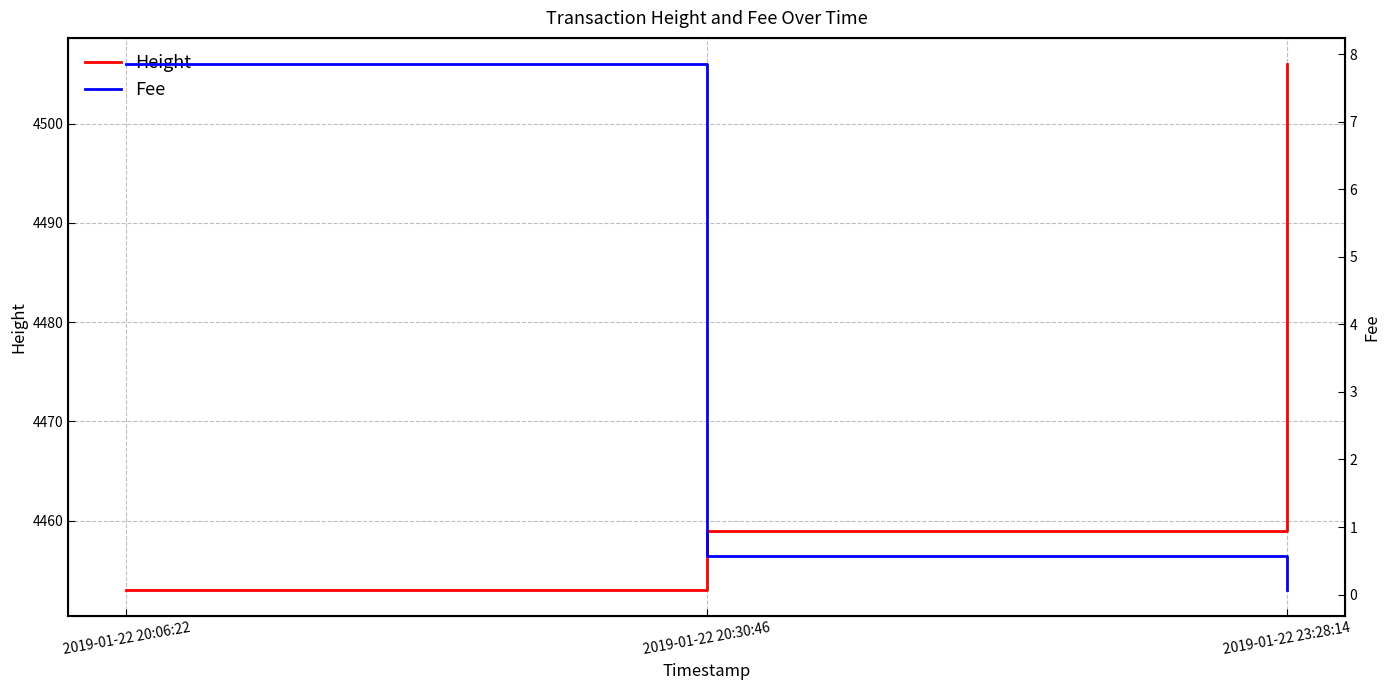

True or false: Fee has a value of 0.6 at 2019-01-22 20:30:46.

True